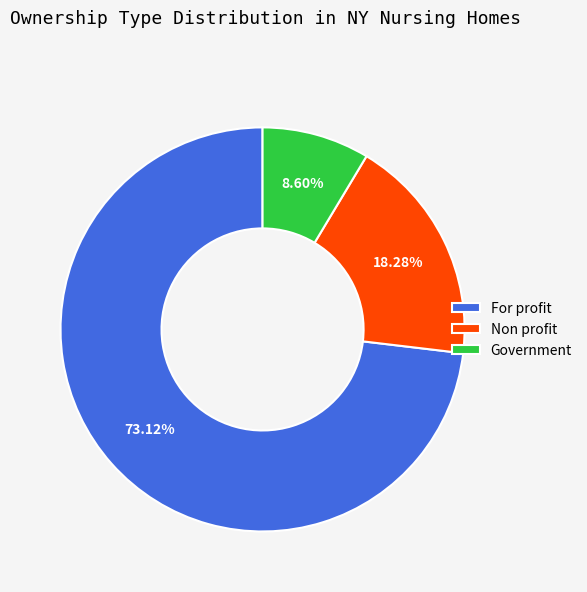

The Non profit slice represents 29% of the pie. True or false?

False